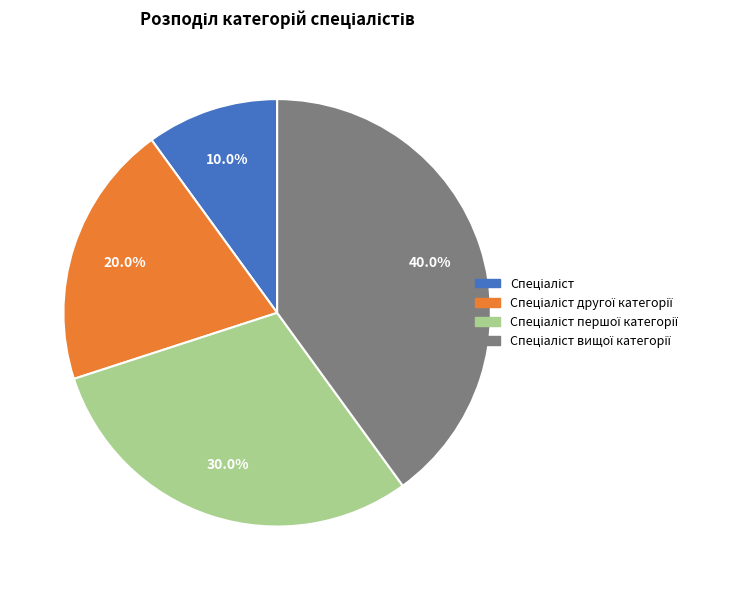

Is there a majority slice in this chart?

No